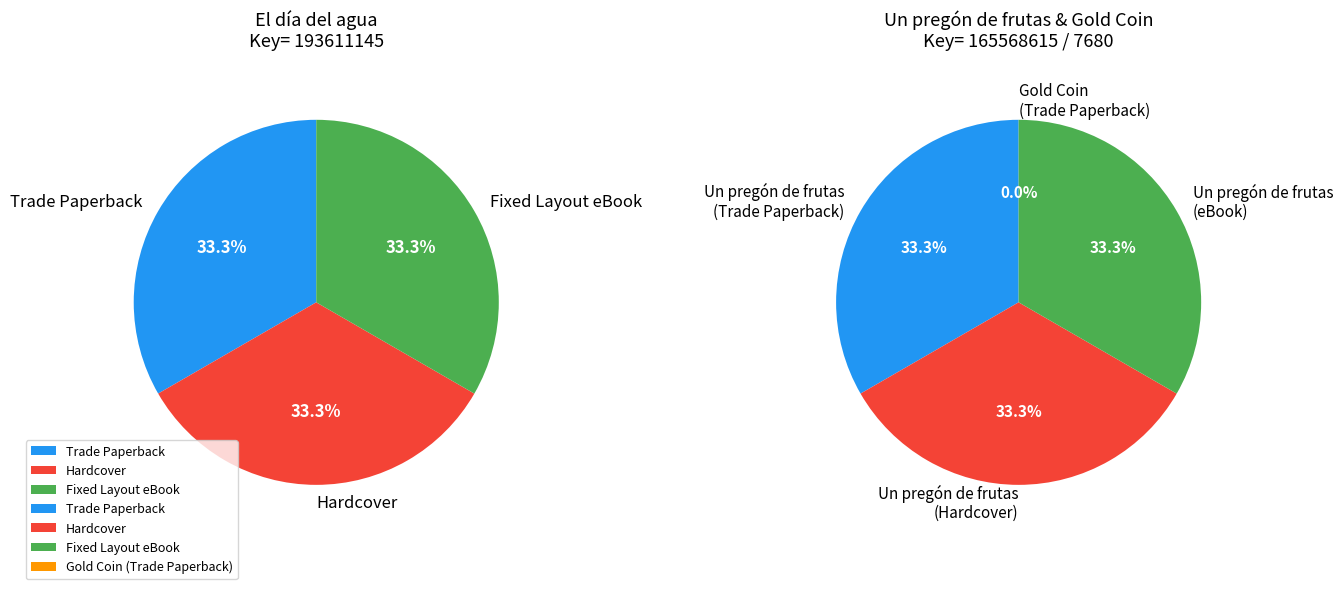

Does El día del agua (Trade Paperback) account for over 50% of the chart?

No